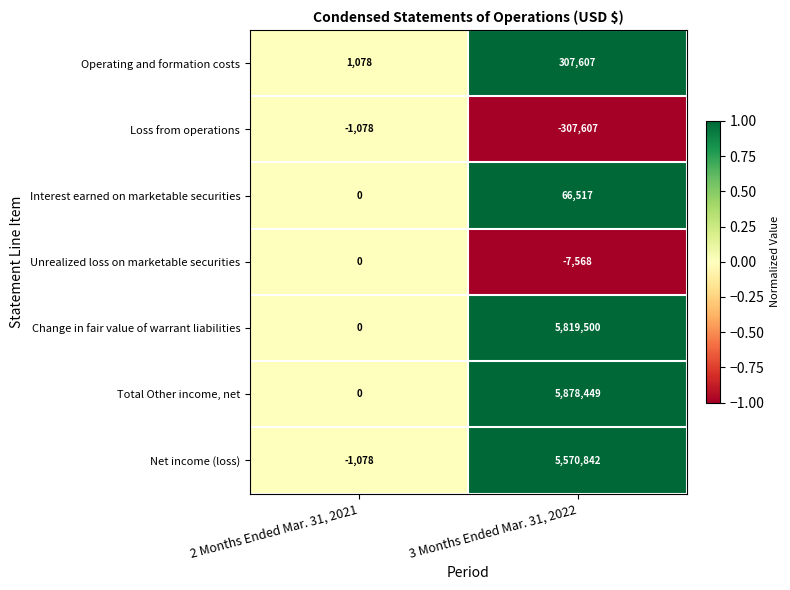

At which category is the sum across all series the highest?

3 Months Ended Mar. 31, 2022